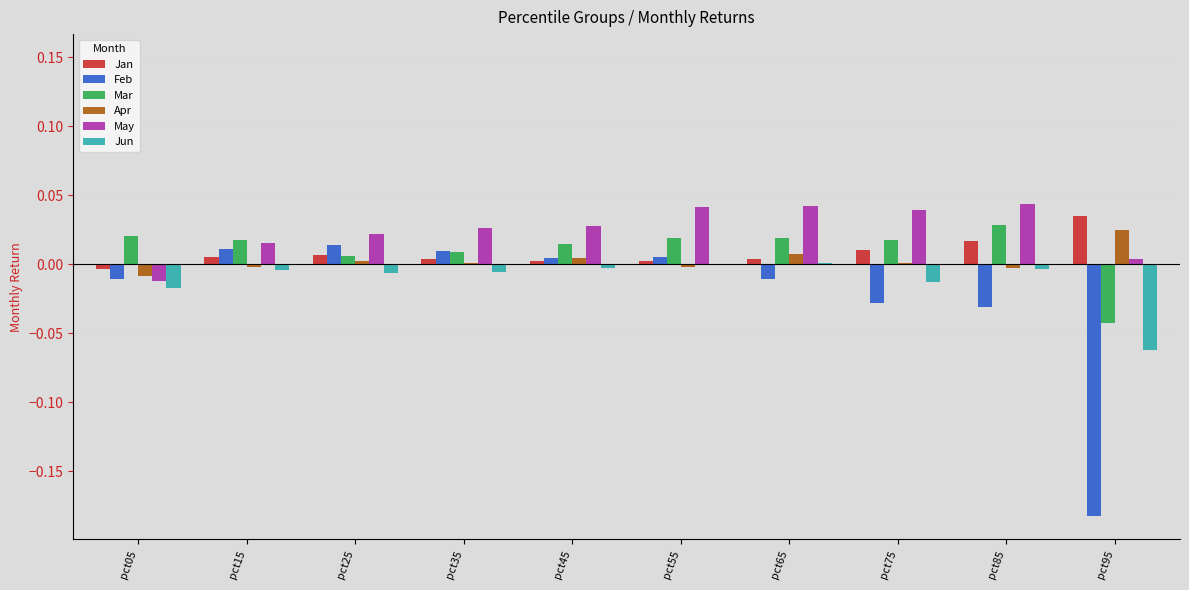

What are all the series names shown in the legend?

Jan, Feb, Mar, Apr, May, Jun